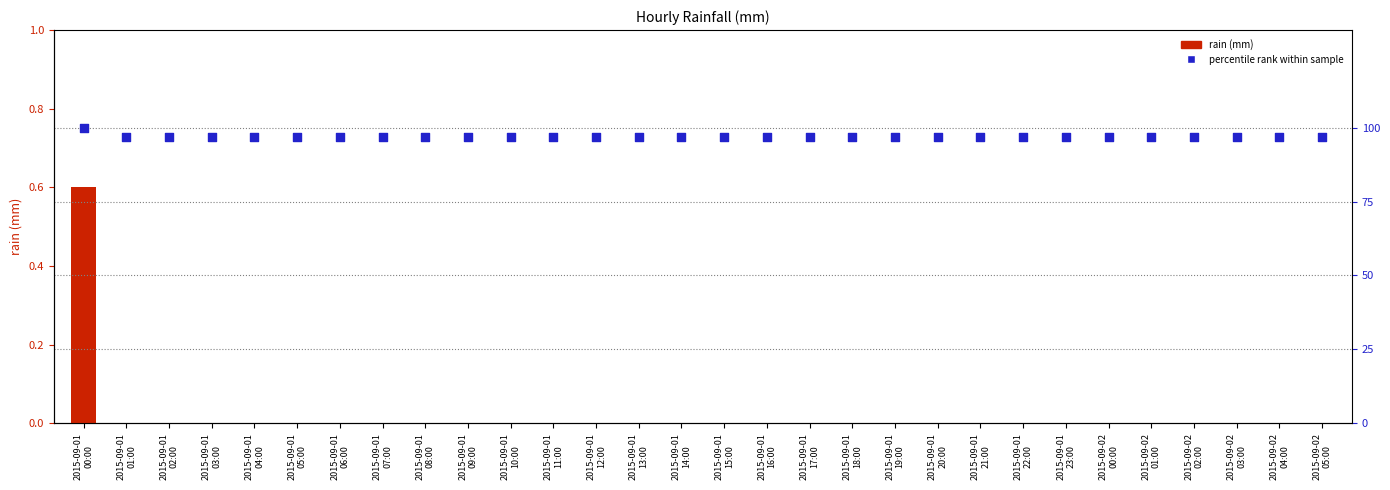

At how many categories does at least one series exceed 86?

30